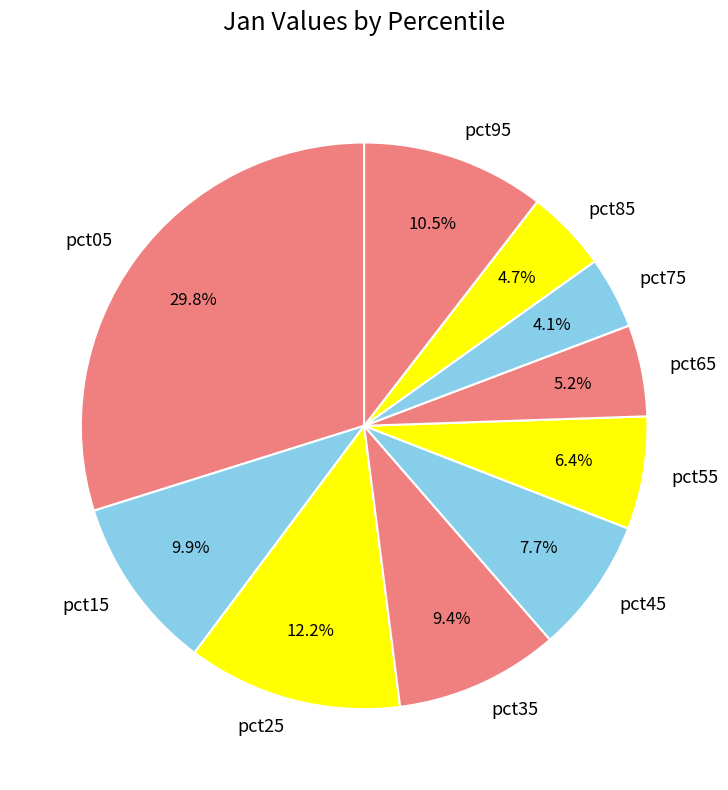

How many segments does this pie chart have?

10